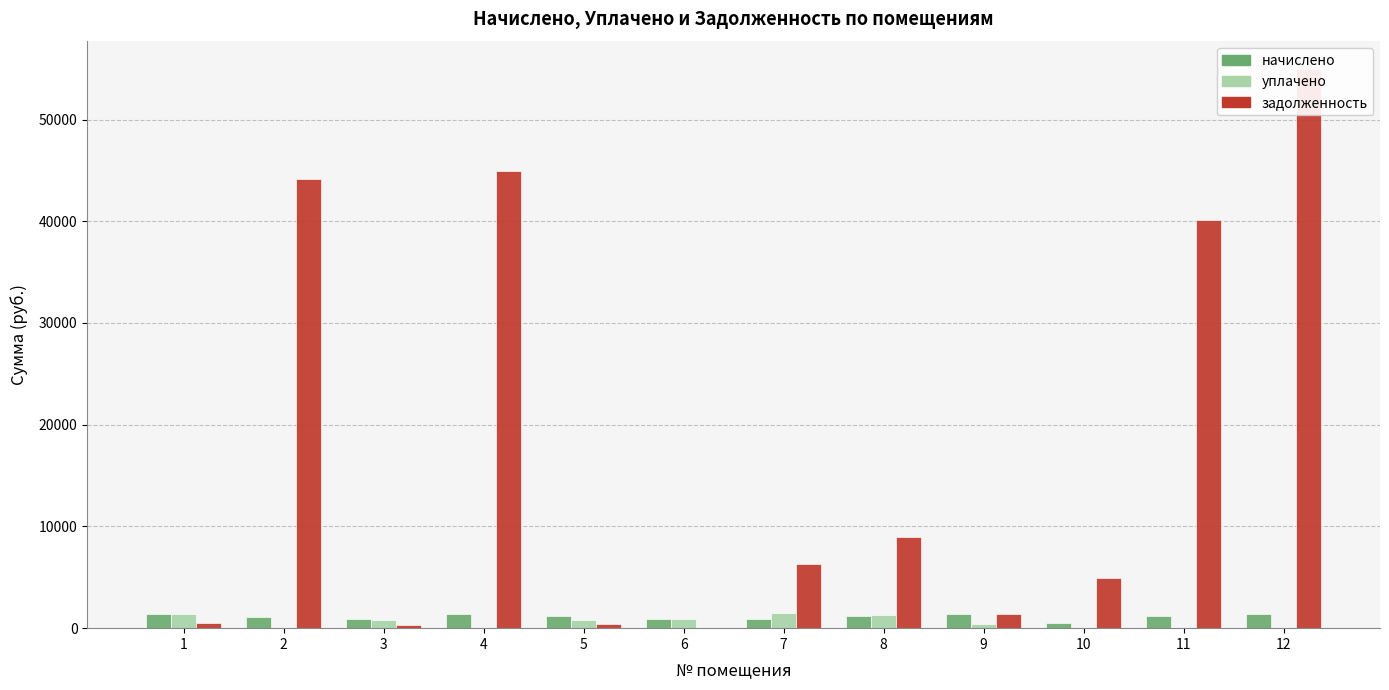

Where does the уплачено series first go above 774?

1